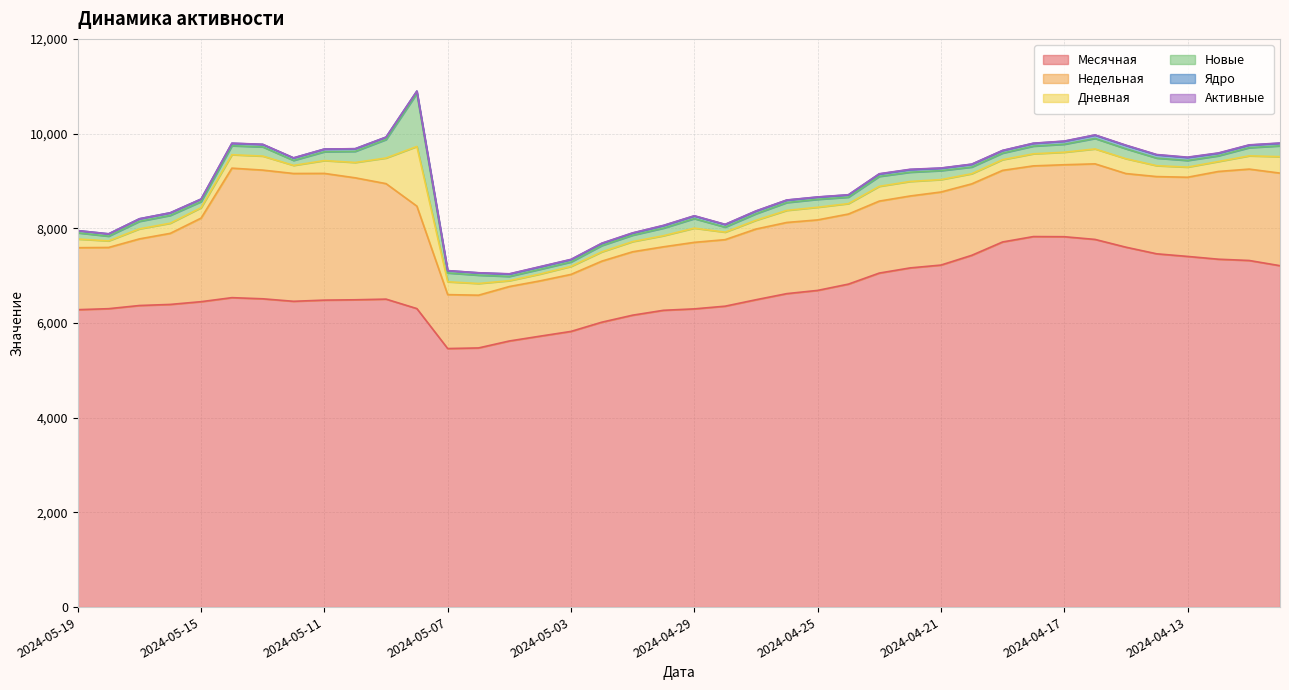

Reading left to right, what are all the values shown in this chart?

Месячная: 6281	6302	6369	6392	6450	6535	6511	6458	6483	6490	6504	6304	5460	5473	5620	5722	5822	6017	6165	6268	6298	6355	6491	6620	6688	6821	7054	7163	7223	7429	7711	7825	7822	7765	7601	7461	7406	7347	7320	7210
Недельная: 1309	1293	1407	1501	1765	2735	2718	2699	2676	2576	2439	2164	1139	1114	1150	1168	1204	1289	1339	1341	1405	1405	1493	1503	1489	1480	1520	1519	1543	1509	1512	1493	1520	1596	1555	1631	1672	1853	1930	1955
Дневная: 183	139	212	214	220	284	296	171	271	324	541	1260	271	247	123	144	169	196	215	234	300	158	185	255	267	220	312	307	262	214	226	255	264	315	314	230	214	210	280	348
Новые: 131	99	158	165	128	189	194	105	186	234	390	1121	187	176	90	100	93	133	135	160	201	106	137	165	167	136	209	195	189	141	138	162	169	221	209	160	140	120	172	228
Ядро: 47	50	55	55	54	52	52	53	57	56	51	48	48	49	51	52	51	46	45	54	57	56	57	52	48	48	52	56	52	59	55	59	63	71	72	70	64	55	55	55
Активные: 0	0	0	1	0	3	3	2	1	1	1	1	1	2	5	5	5	5	5	5	4	4	4	3	3	4	5	6	4	3	3	3	4	5	5	6	6	6	5	5